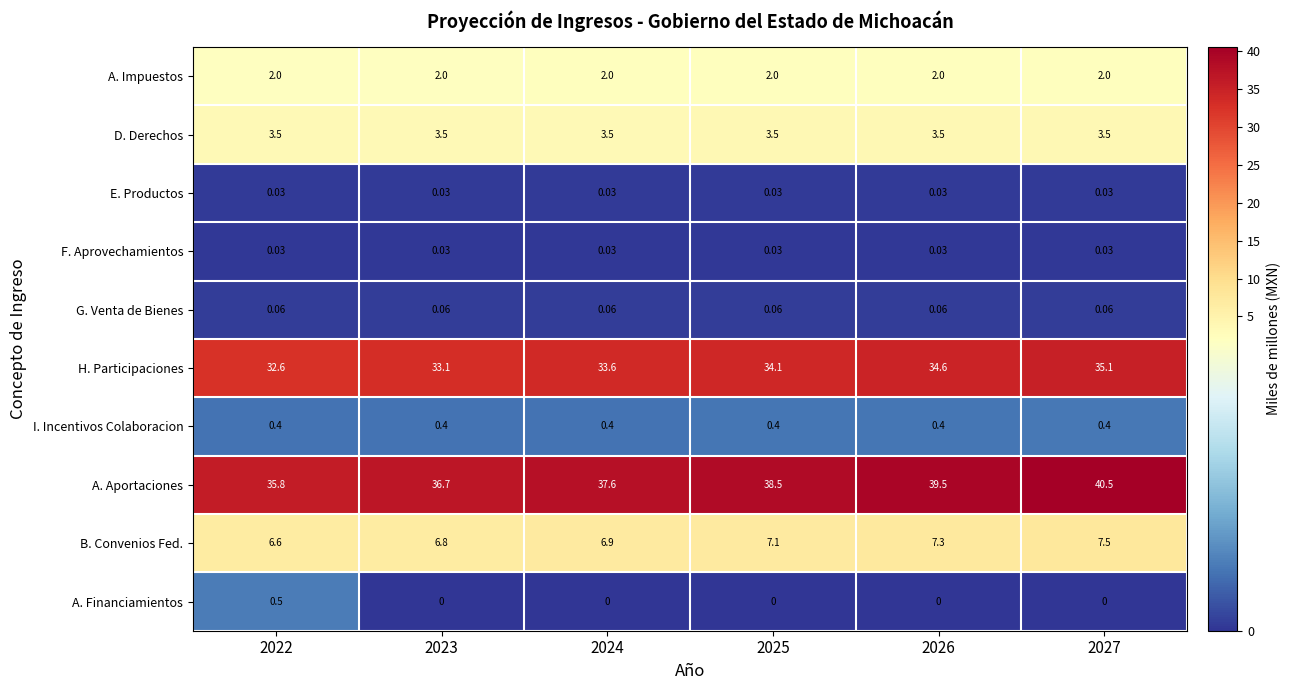

Which series has the largest range (max minus min)?

A. Aportaciones